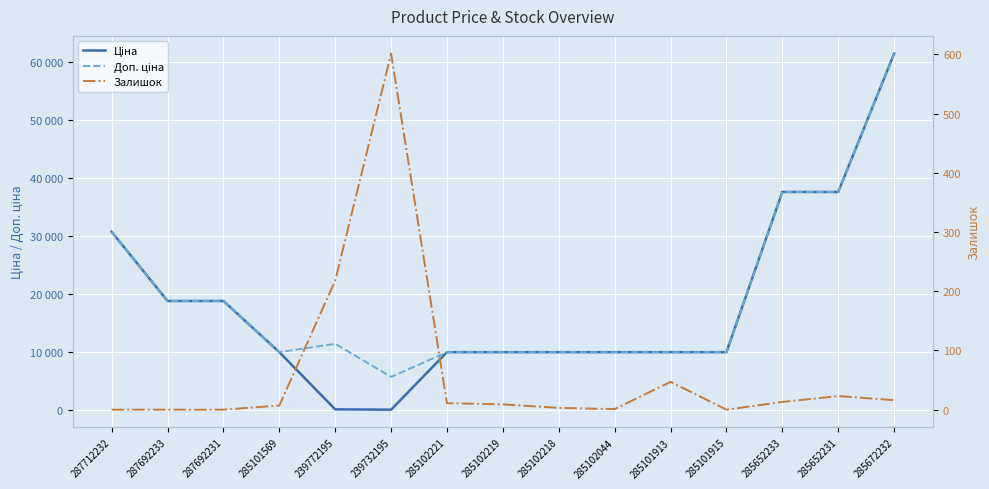

How many data points in Ціна are above 9974?

13